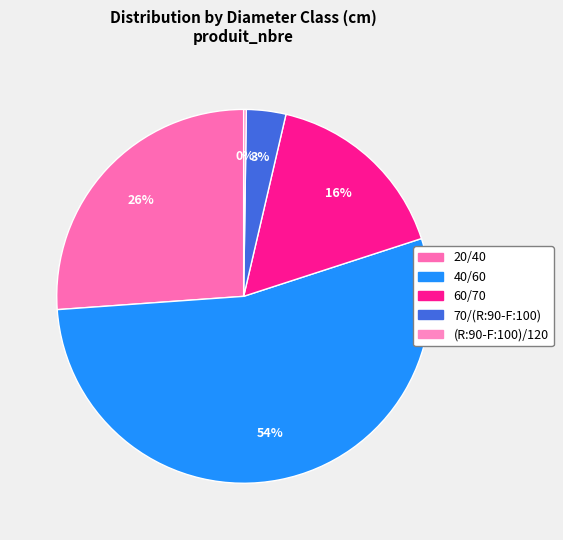

Which slice is the largest?

40/60